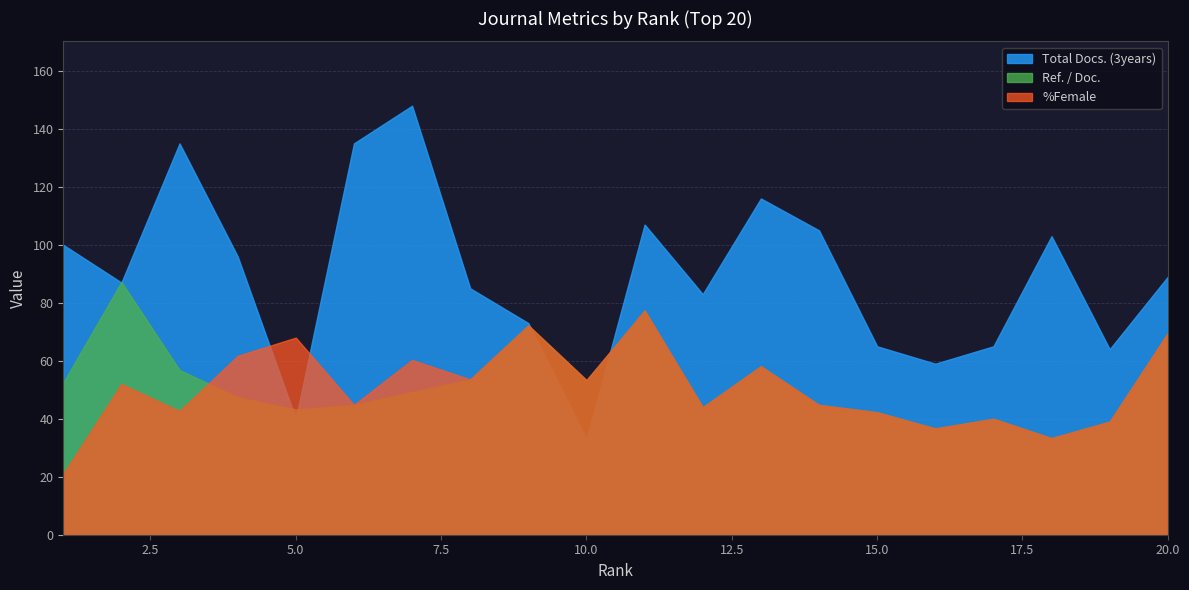

Which series has the widest spread of values?

Total Docs. (3years)